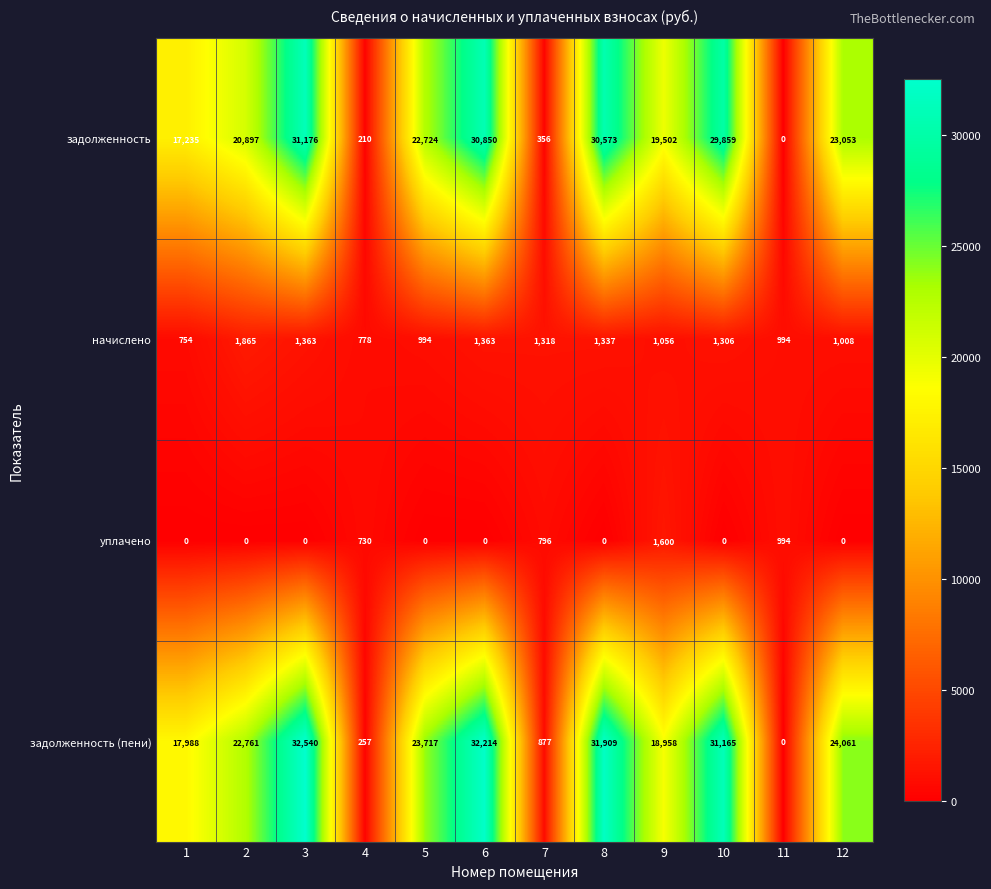

What value does the начислено series have at 9?

1056